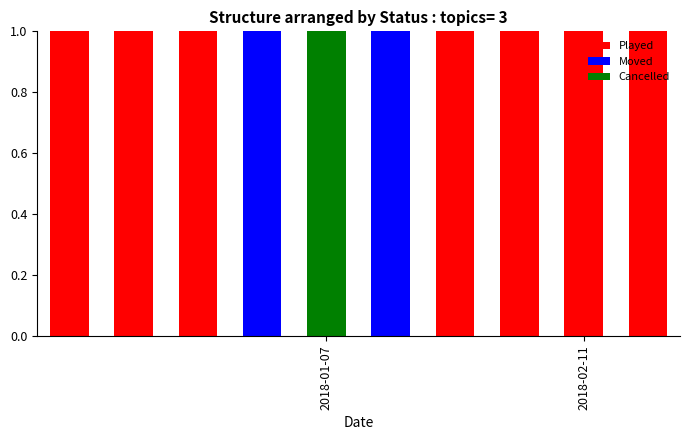

What is the sum of all Played values?

7